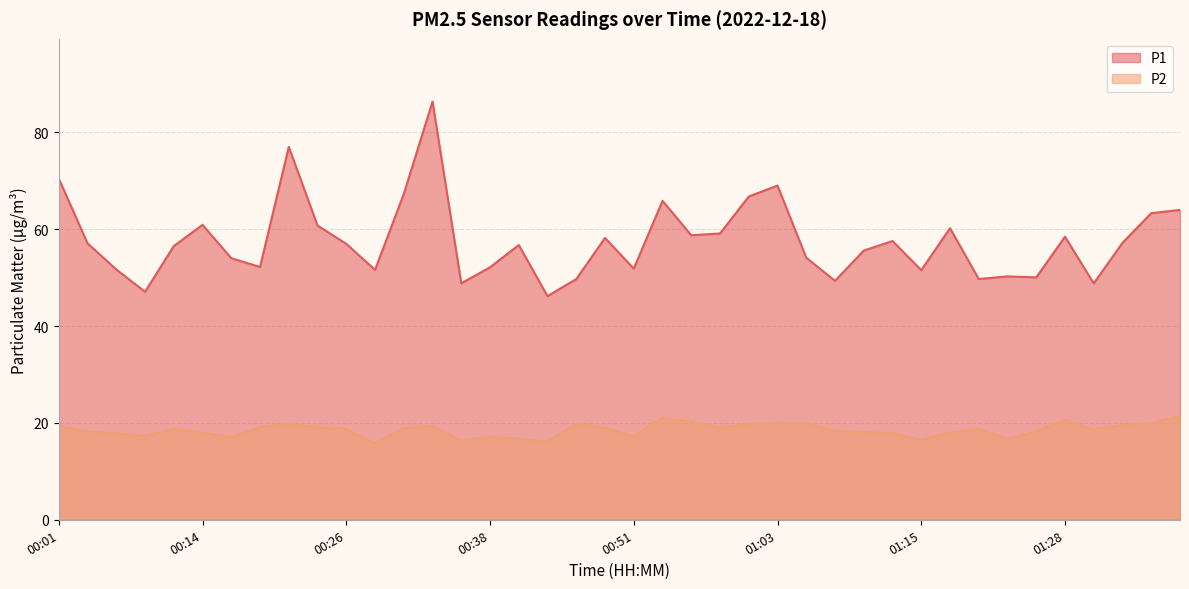

What are all the series names shown in the legend?

P1, P2